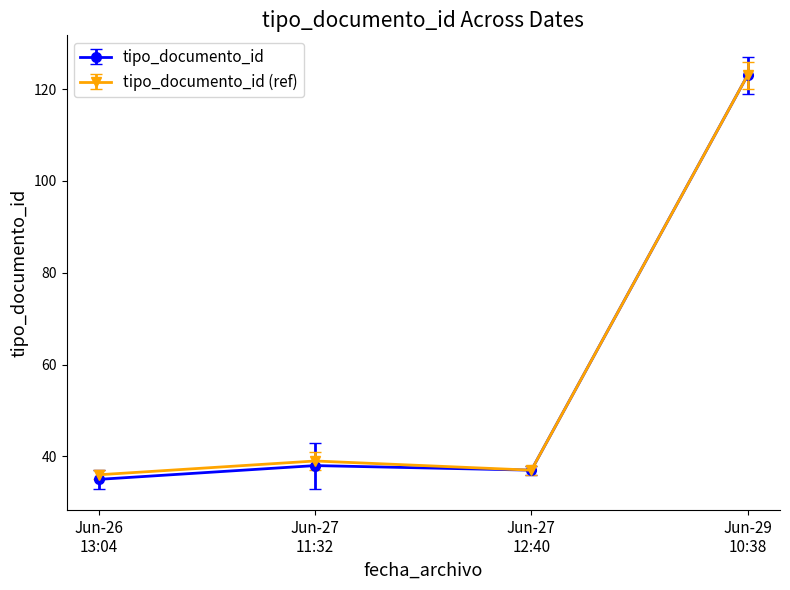

Which series has the largest range (max minus min)?

tipo_documento_id